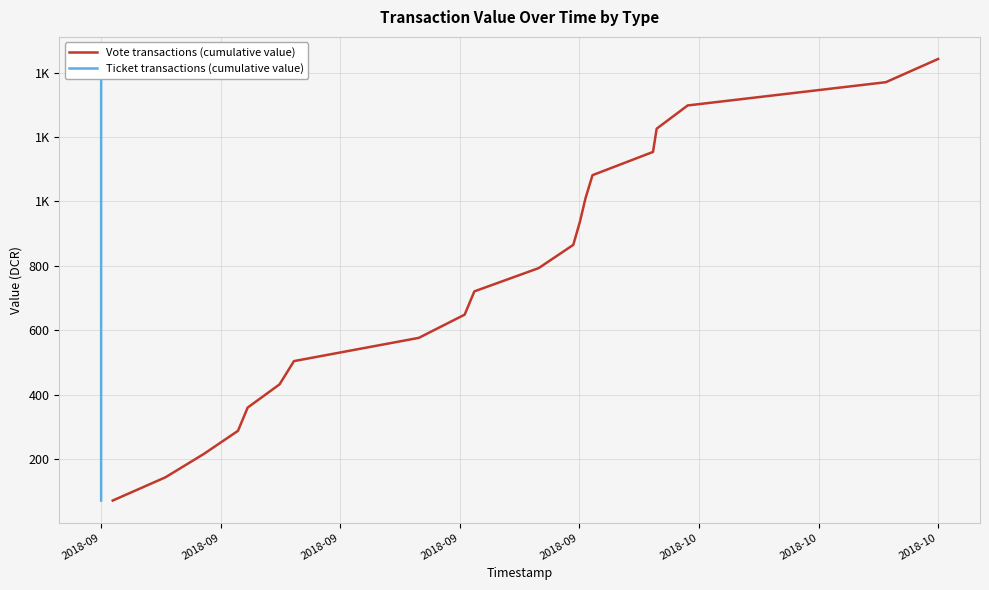

Which label corresponds to the smallest value in the chart?

2018-09